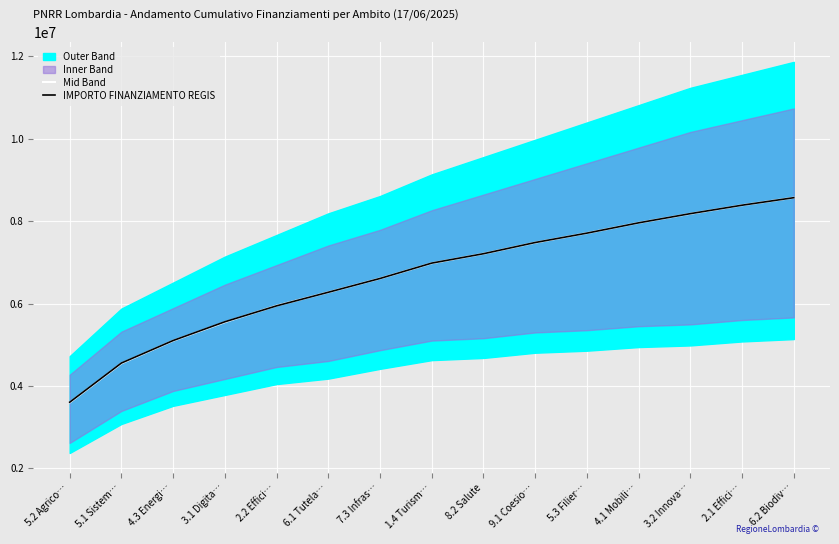

What is the average value of the Mid Band series?

6674133